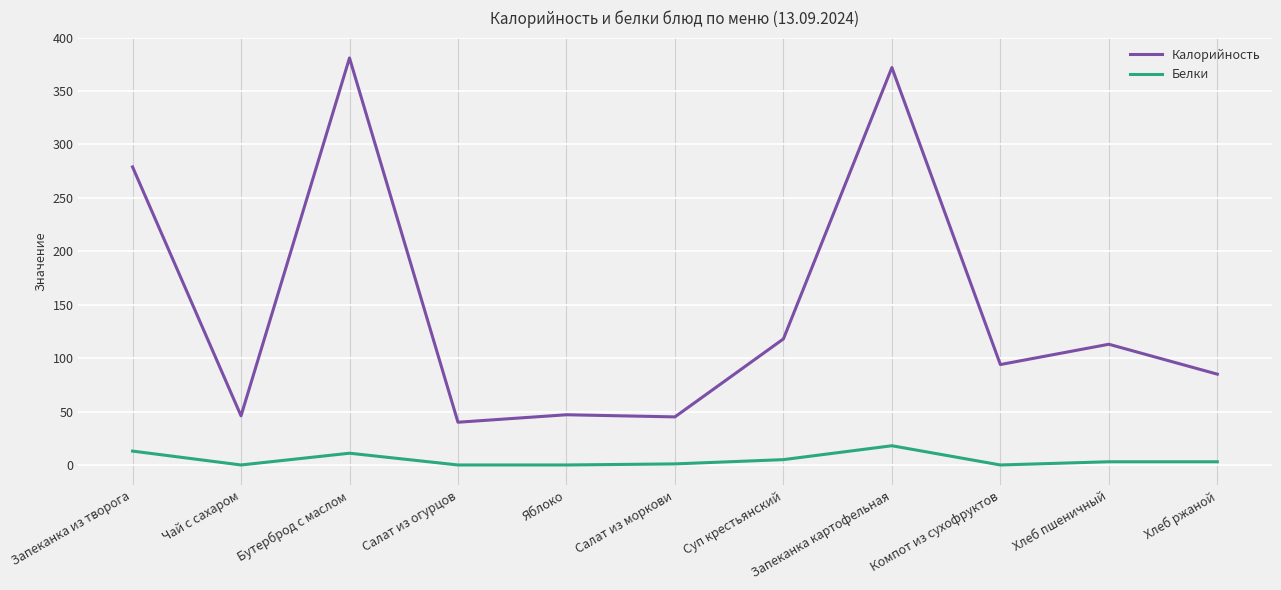

True or false: Белки and Калорийность cross at least once.

False